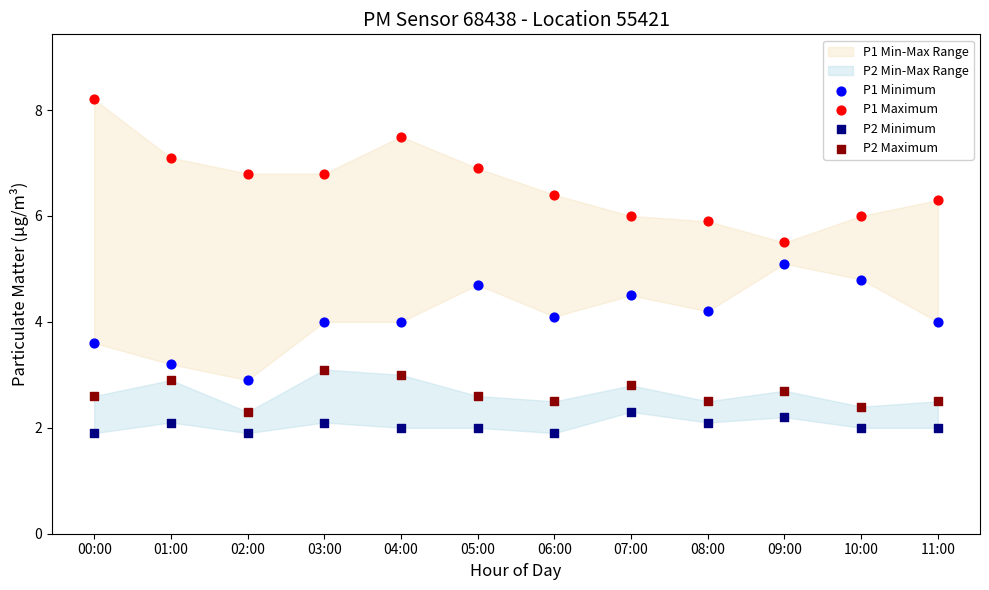

Which series contains the lowest Y value?

P2 Minimum